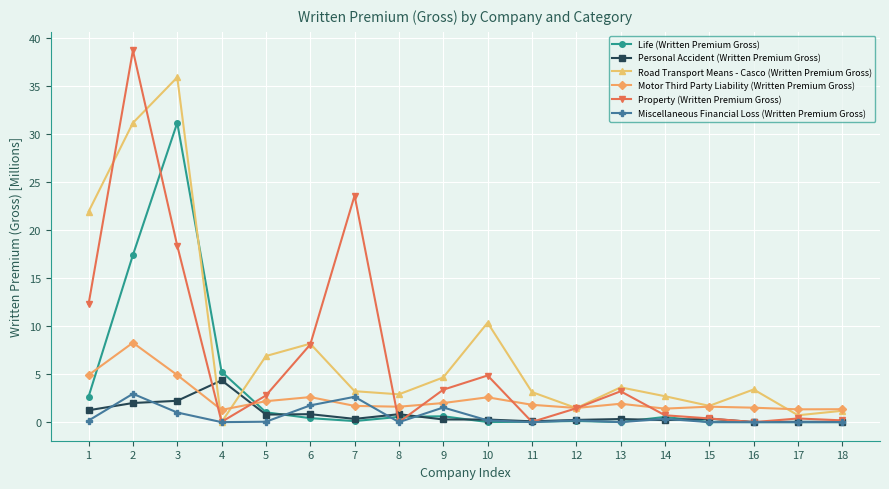

The Road Transport Means - Casco (Written Premium Gross) series shows 6.1 at 16. True or false?

False